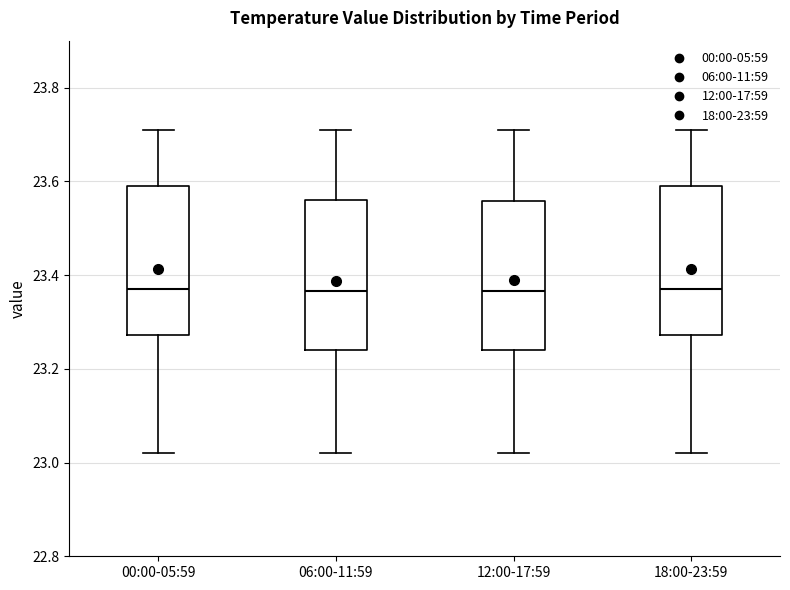

Reading left to right, transcribe this box plot: for each box, give where its median line is, the range the box spans, and where its two whiskers end, as read against the y-axis. The values are not printed on the chart, so give them approximately, as read against the axis.

00:00-05:59: median 23.38, box 23.28 to 23.60, whiskers 23.02 to 23.72
06:00-11:59: median 23.36, box 23.24 to 23.56, whiskers 23.02 to 23.72
12:00-17:59: median 23.36, box 23.24 to 23.56, whiskers 23.02 to 23.72
18:00-23:59: median 23.38, box 23.28 to 23.60, whiskers 23.02 to 23.72